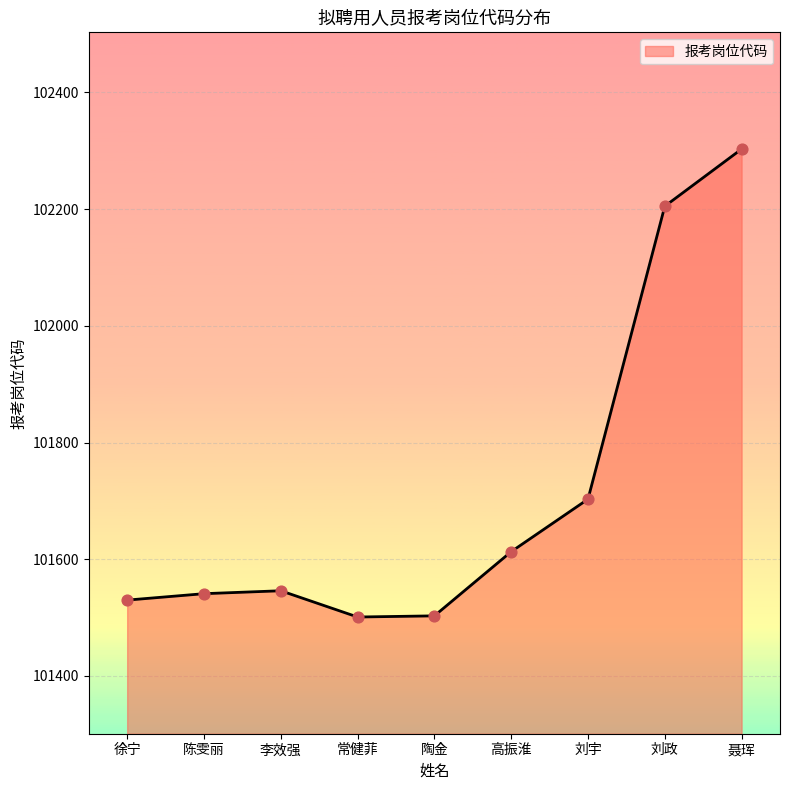

What is the ratio of the value at 聂珲 to the value at 陶金?

1.0